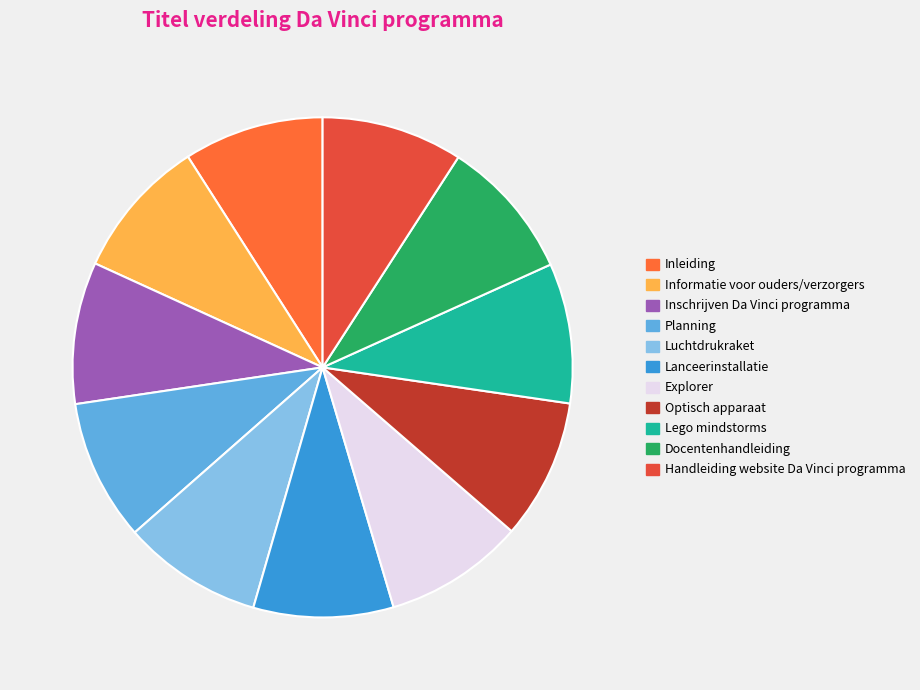

Which has a higher value, Lanceerinstallatie or Optisch apparaat?

Optisch apparaat